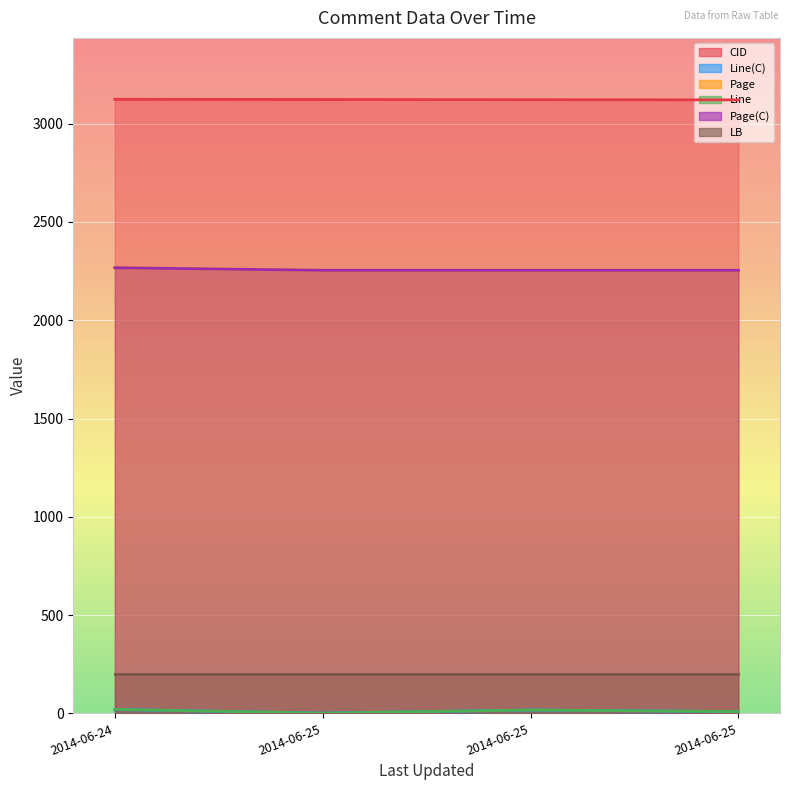

The Page series shows 2254.0 at 2014-06-25. True or false?

True